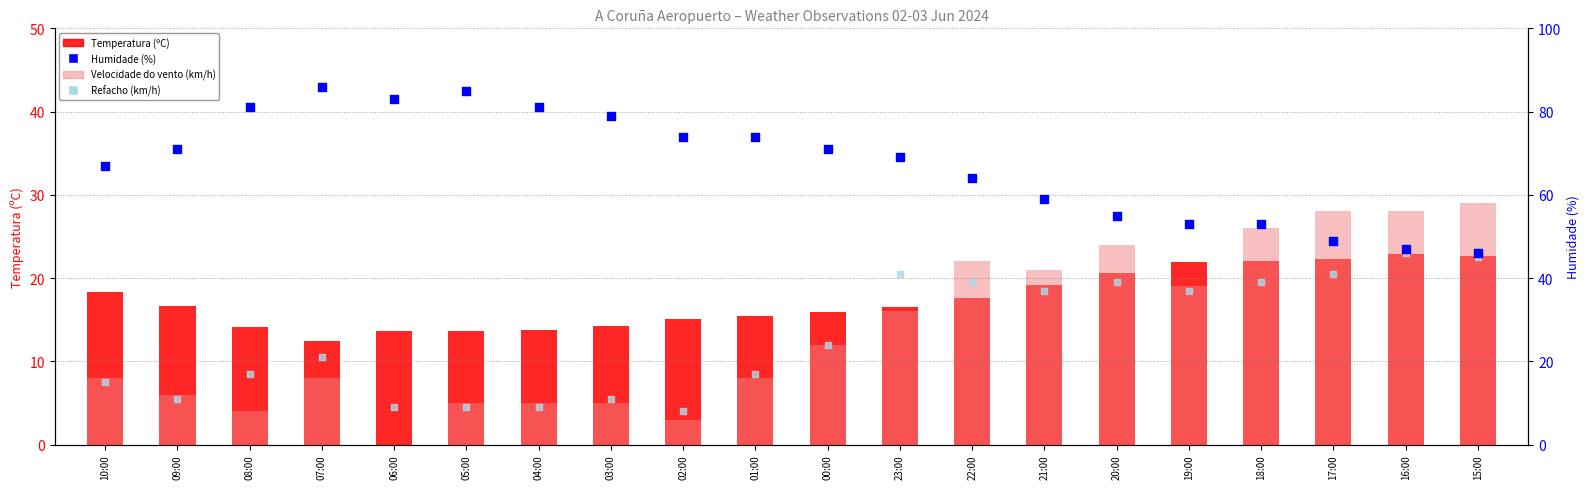

Which series reaches the minimum Y coordinate?

Velocidade do vento (km/h)